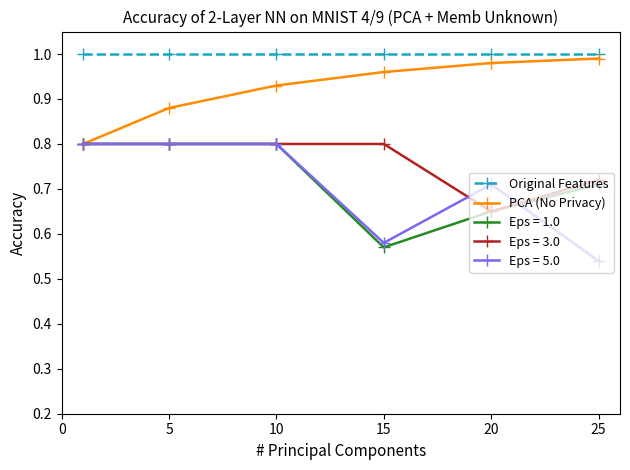

True or false: Original Features and PCA (No Privacy) cross at least once.

False